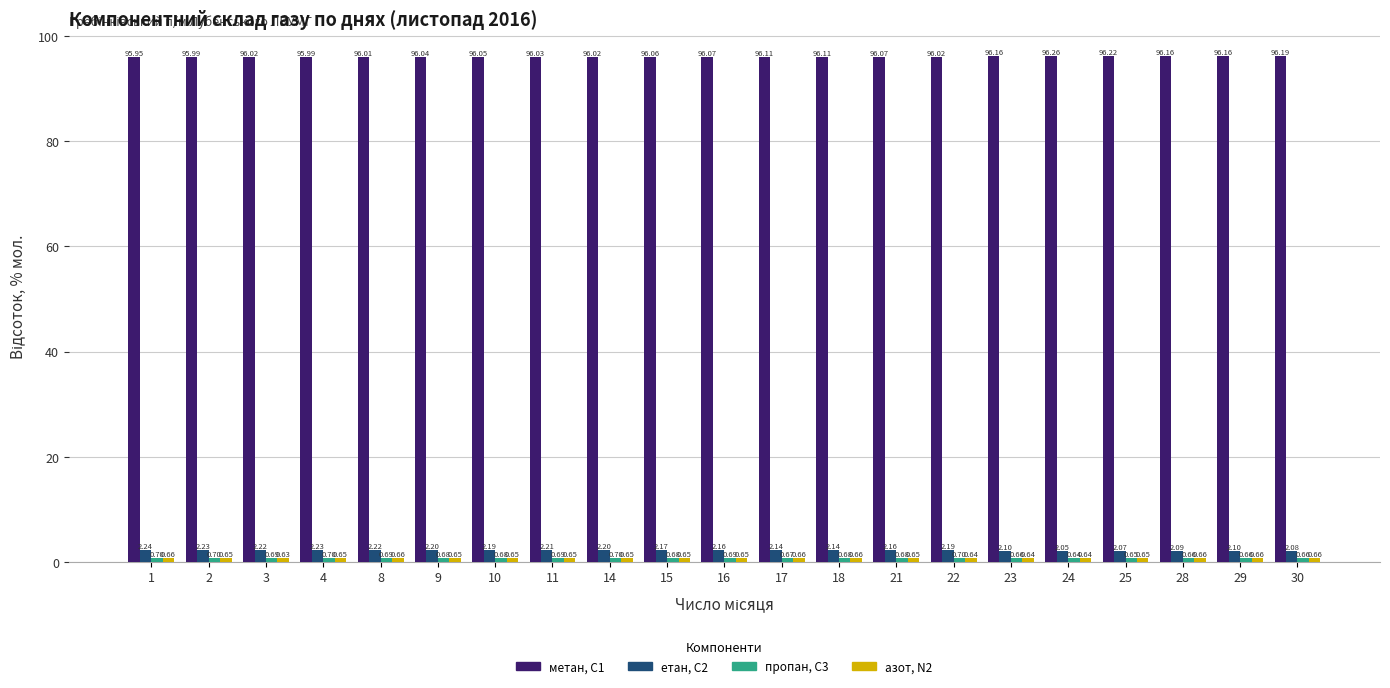

Which series has the widest spread of values?

метан, С1